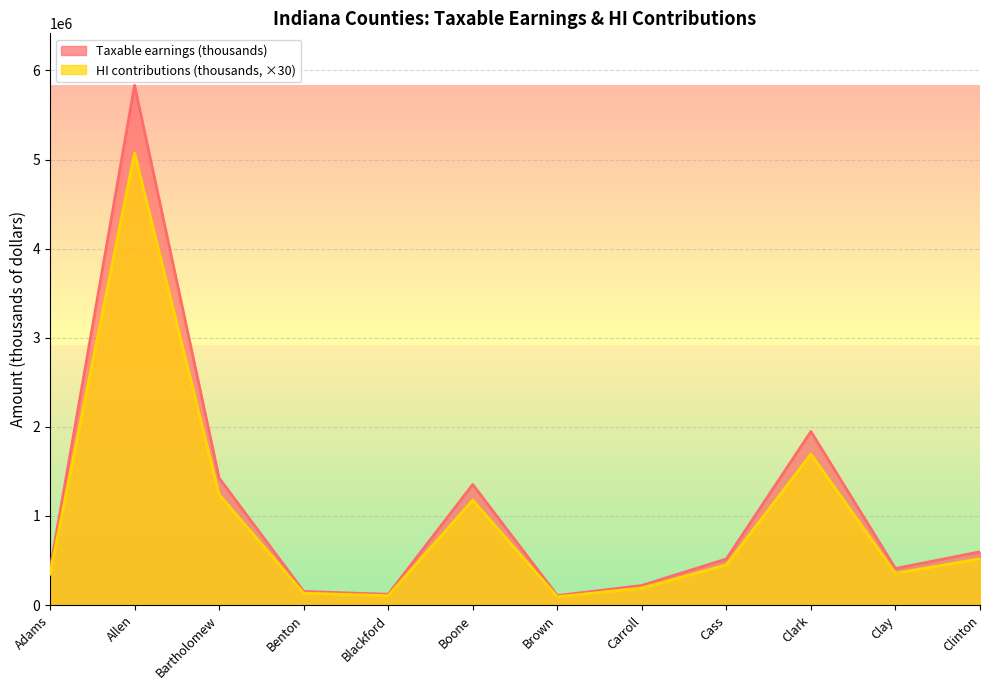

What is the label of the 7th point from the left?

Brown